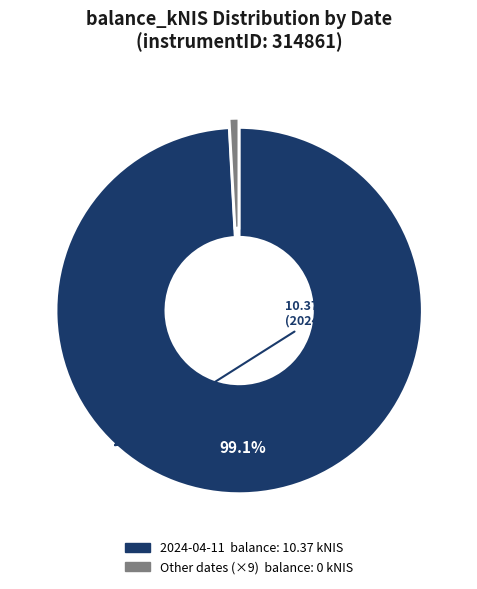

Is there any slice that represents more than half of the pie?

Yes